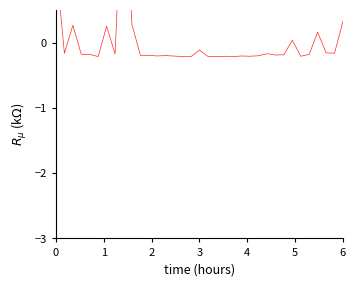

Count the number of values greater than 0.

8